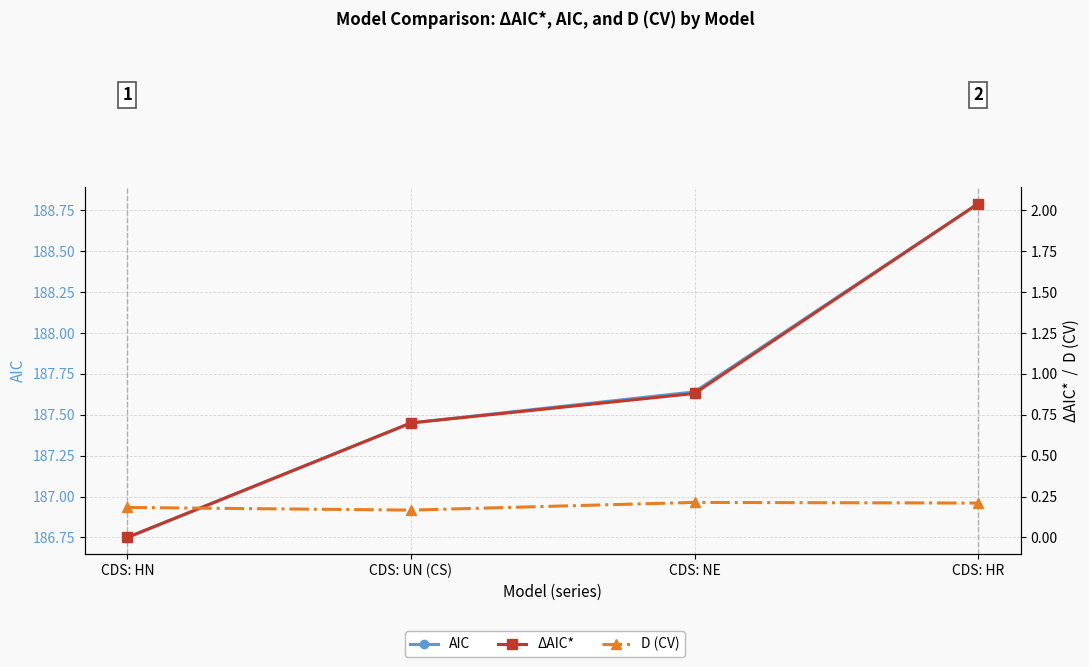

Where is the first local maximum for D (CV)?

CDS: NE